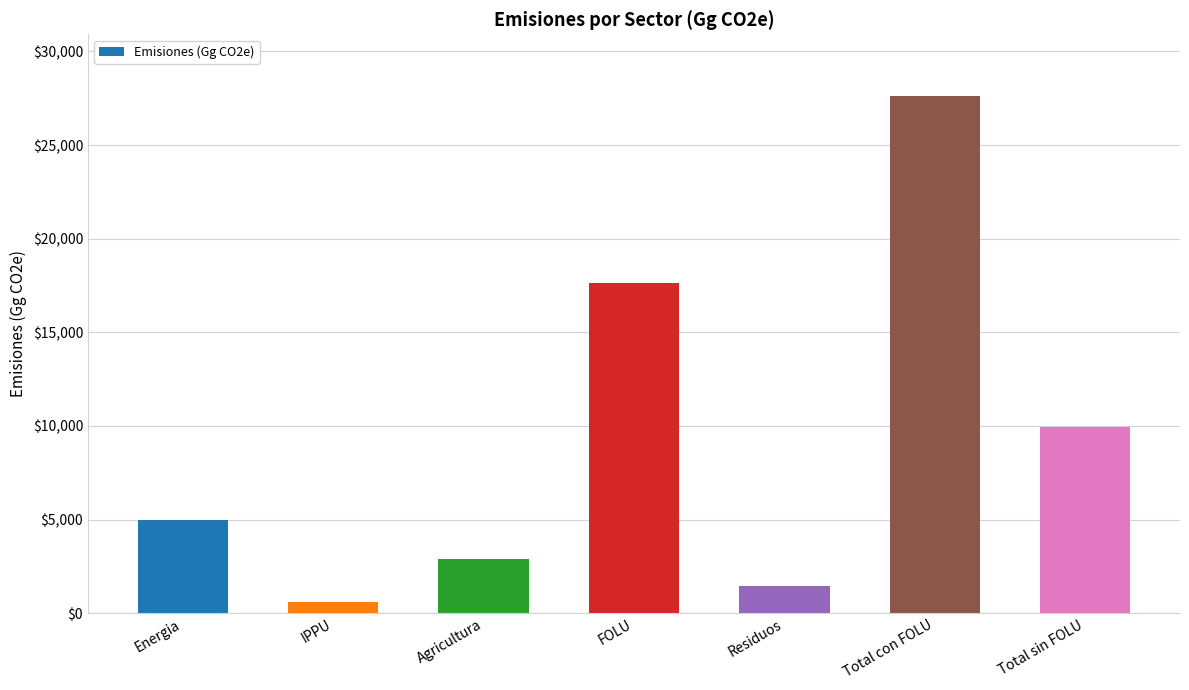

The chart shows a value of 2598.3 at Residuos. True or false?

False